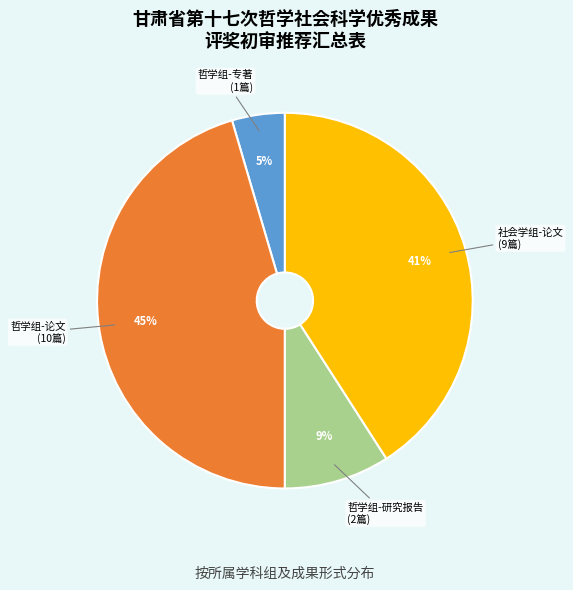

Is there a majority slice in this chart?

No